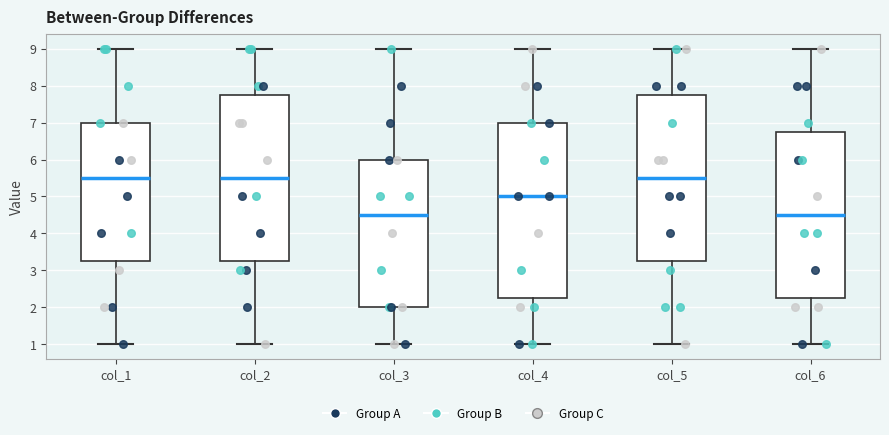

Reading left to right, read every box against the y-axis: the position of its median line, the range the box covers, and the ends of its whiskers. The values are not printed on the chart, so give them approximately, as read against the axis.

col_1: median 5.5, box 3.3 to 7.0, whiskers 1.0 to 9.0
col_2: median 5.5, box 3.3 to 7.8, whiskers 1.0 to 9.0
col_3: median 4.5, box 2.0 to 6.0, whiskers 1.0 to 9.0
col_4: median 5.0, box 2.3 to 7.0, whiskers 1.0 to 9.0
col_5: median 5.5, box 3.3 to 7.8, whiskers 1.0 to 9.0
col_6: median 4.5, box 2.3 to 6.8, whiskers 1.0 to 9.0